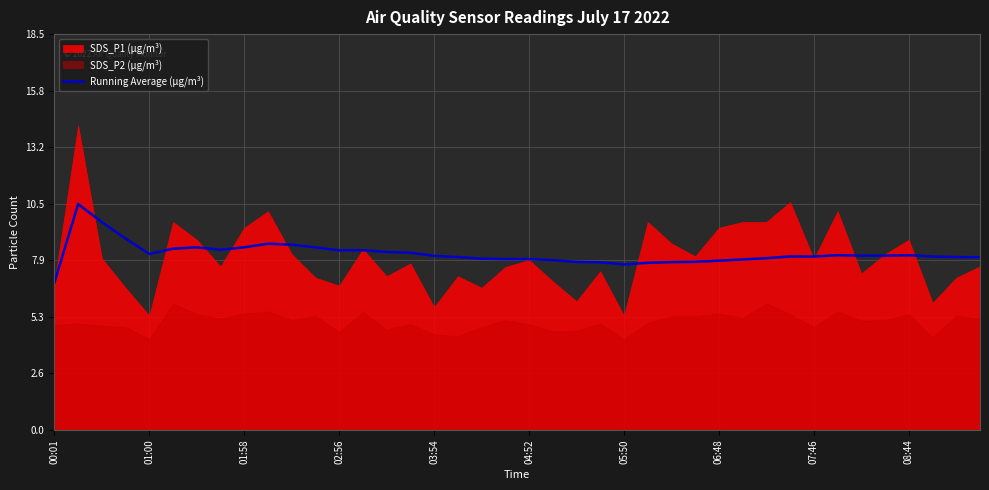

At which label does Running Average (µg/m³) reach its minimum?

00:01